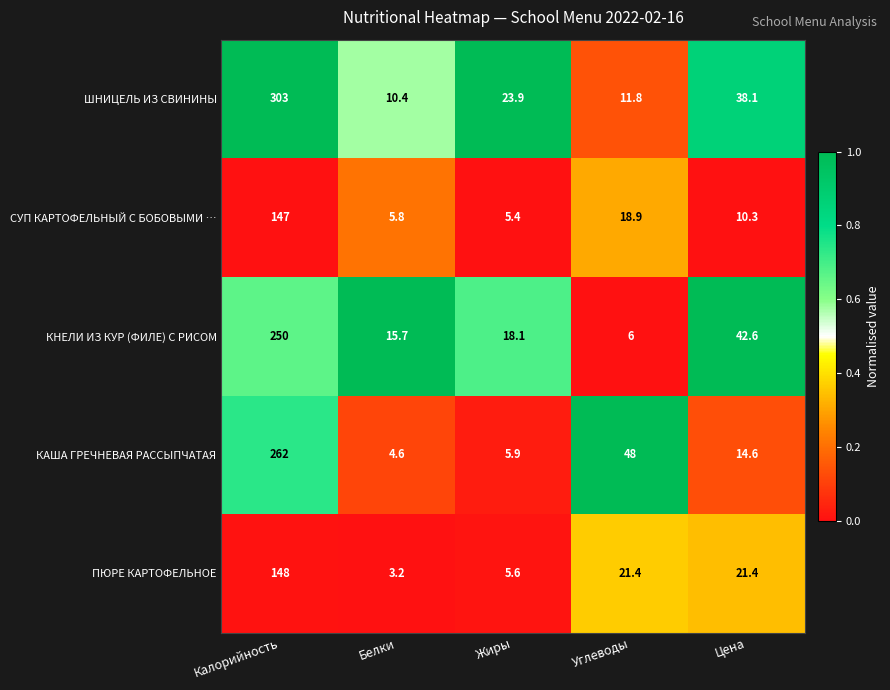

True or false: СУП КАРТОФЕЛЬНЫЙ С БОБОВЫМИ … has a value of 18.9 at Углеводы.

True